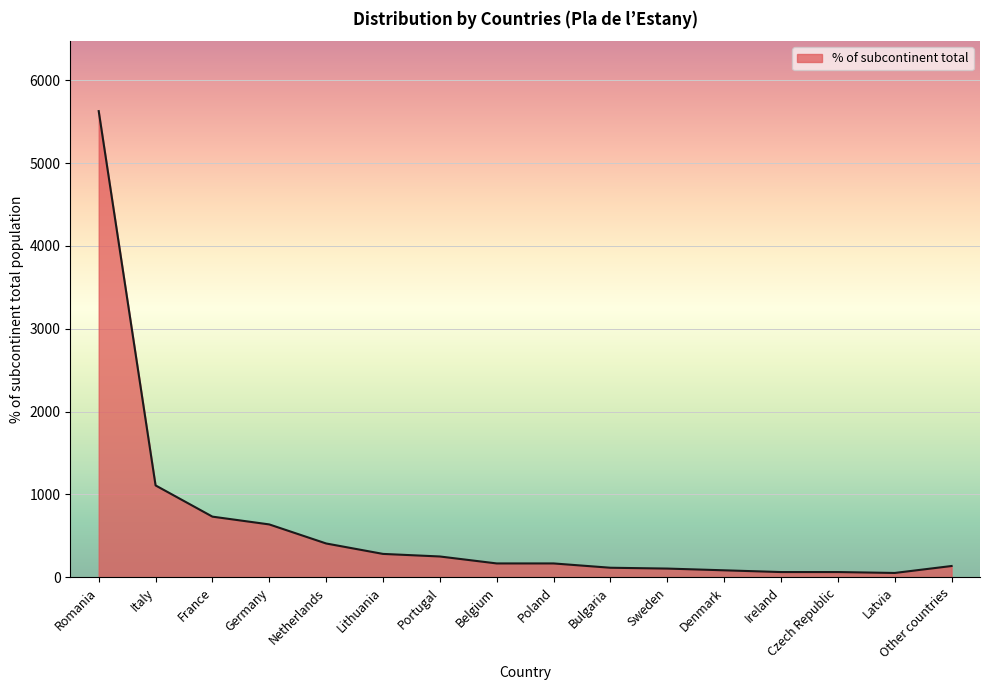

What is the ratio of the value at Germany to the value at Belgium?

3.8